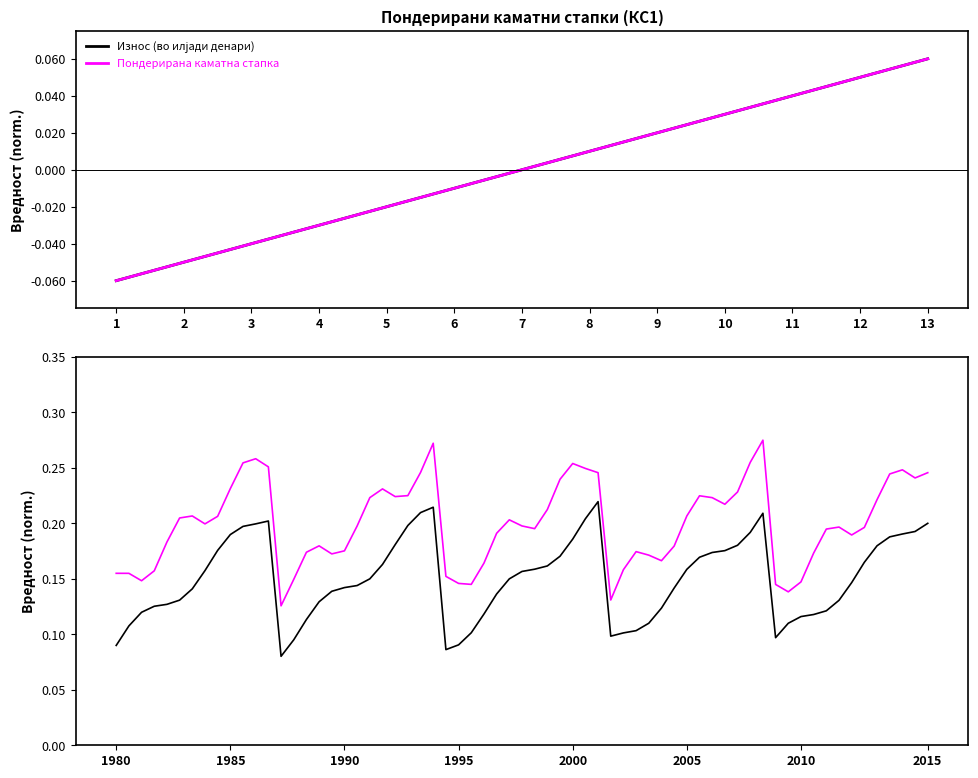

What are all the series names shown in the legend?

Износ (во илјади денари), Пондерирана каматна стапка